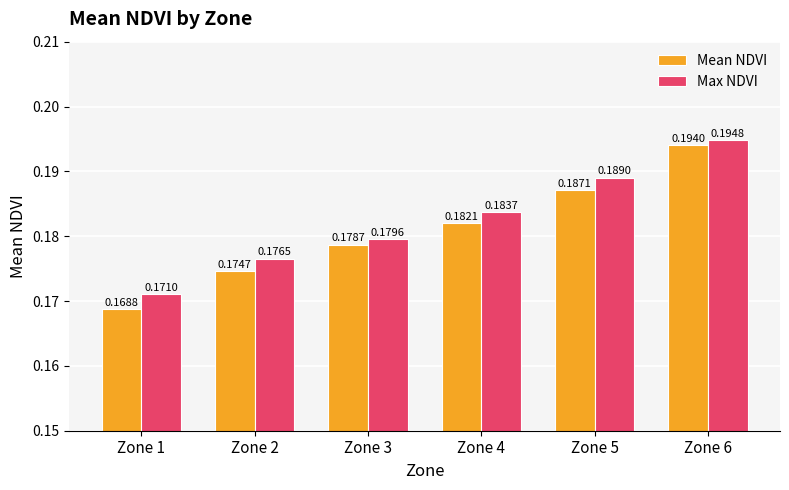

What is the sum of all Max NDVI values?

1.1